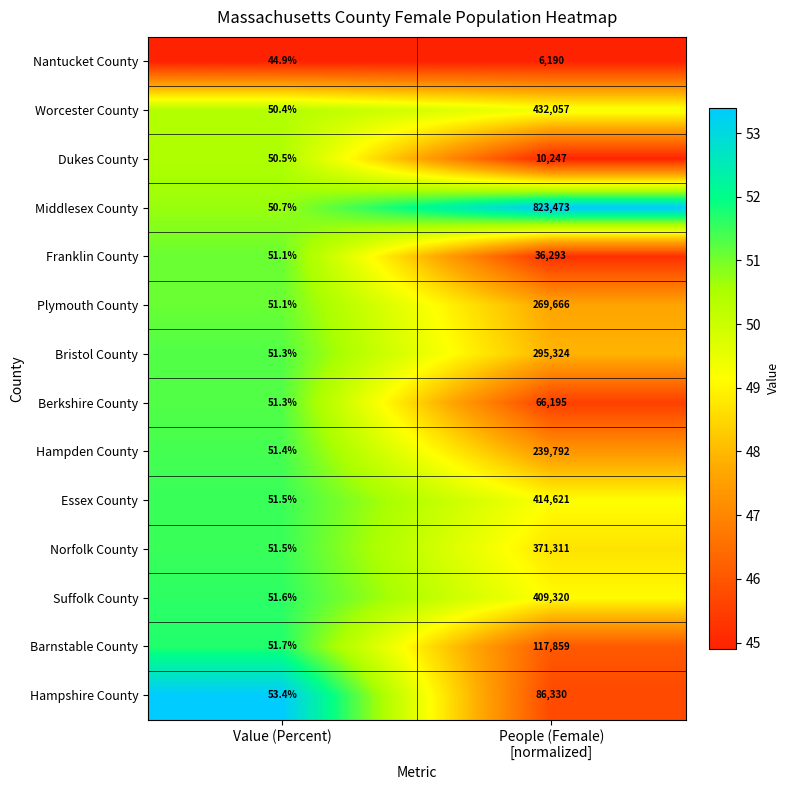

Which series changed the most between Value (Percent) and People (Female)
[normalized]?

Middlesex County